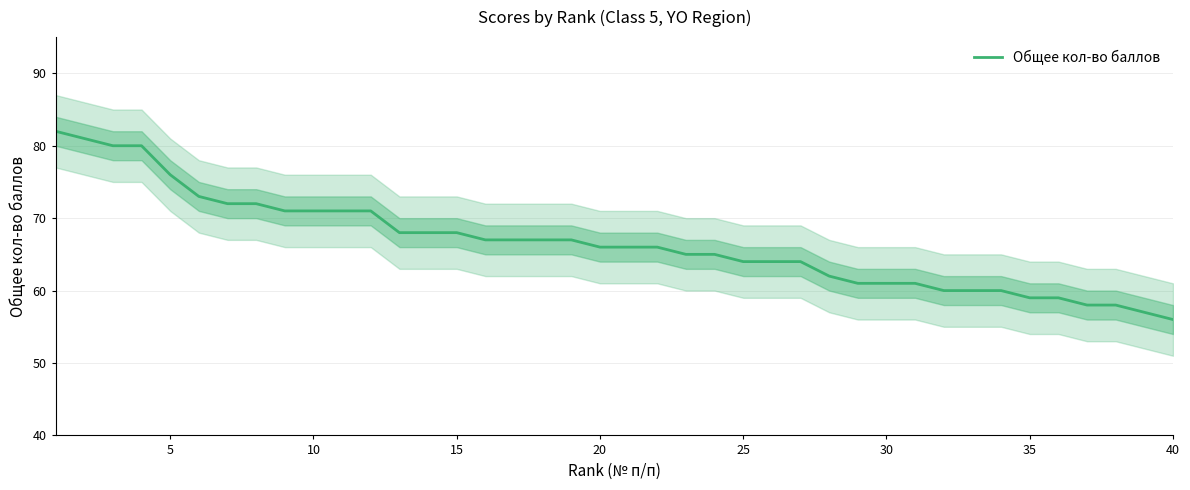

Count the number of values greater than 66.

19